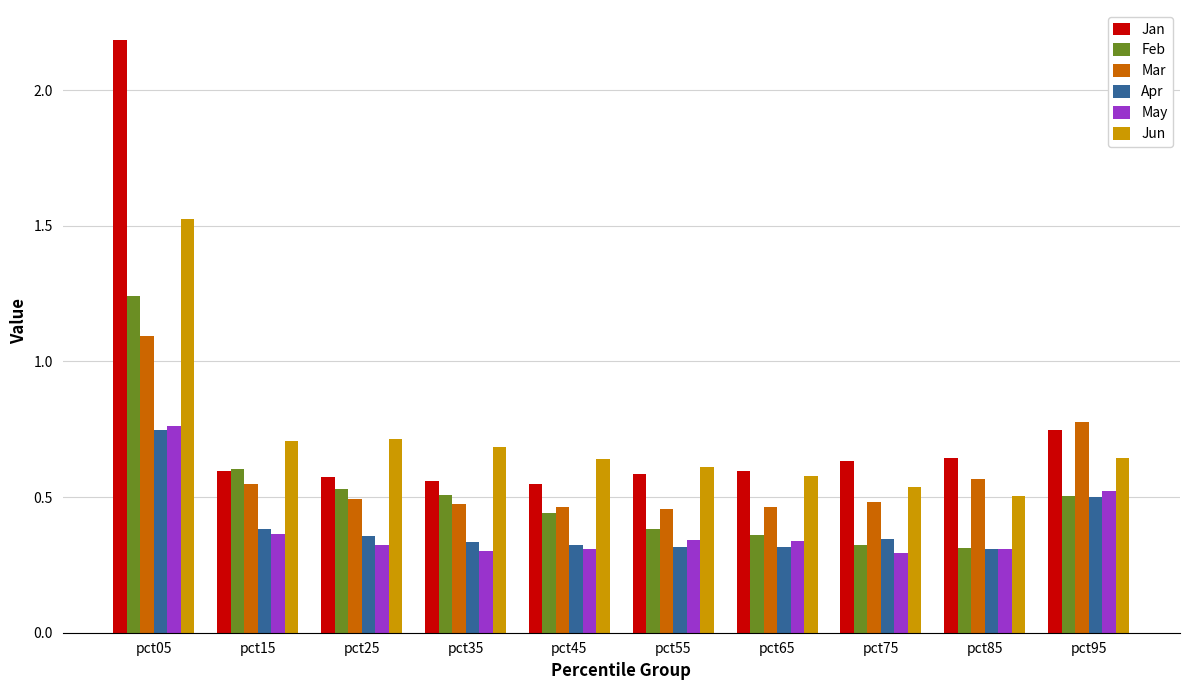

What is the difference between the maximum and minimum values in the Feb series?

0.9